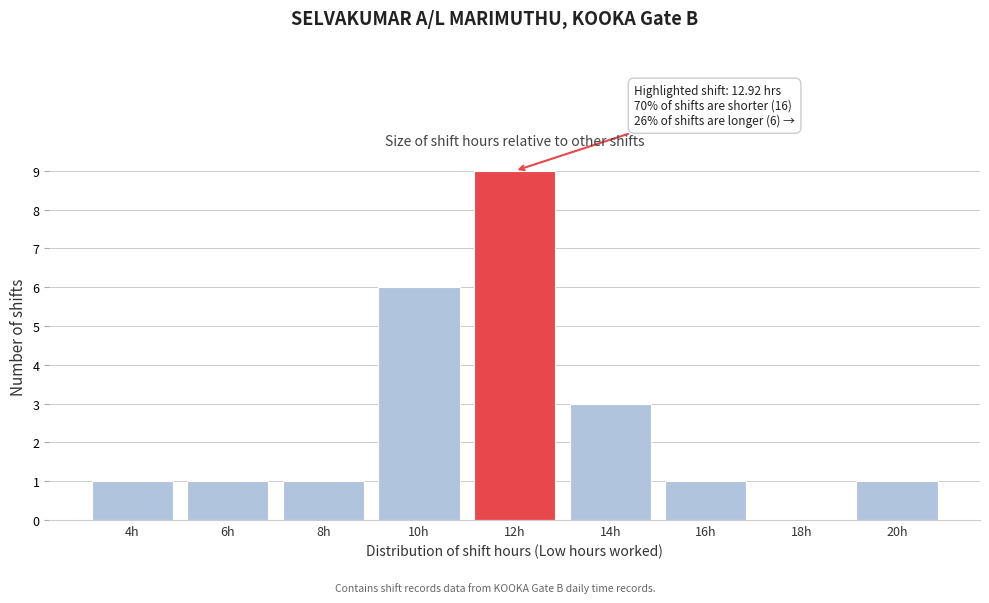

Reading right to left, extract all data points from this chart.

20h=1	18h=0	16h=1	14h=3	12h=9	10h=6	8h=1	6h=1	4h=1